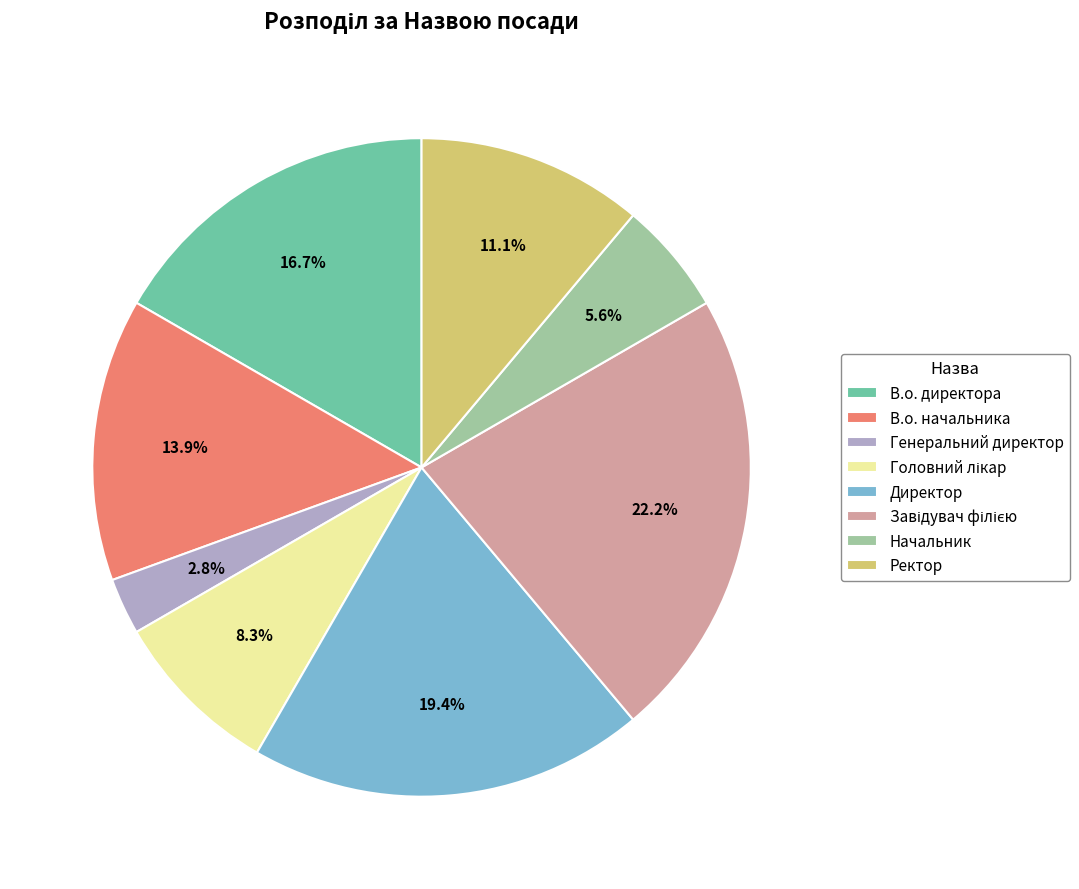

Count the number of slices in the pie.

8